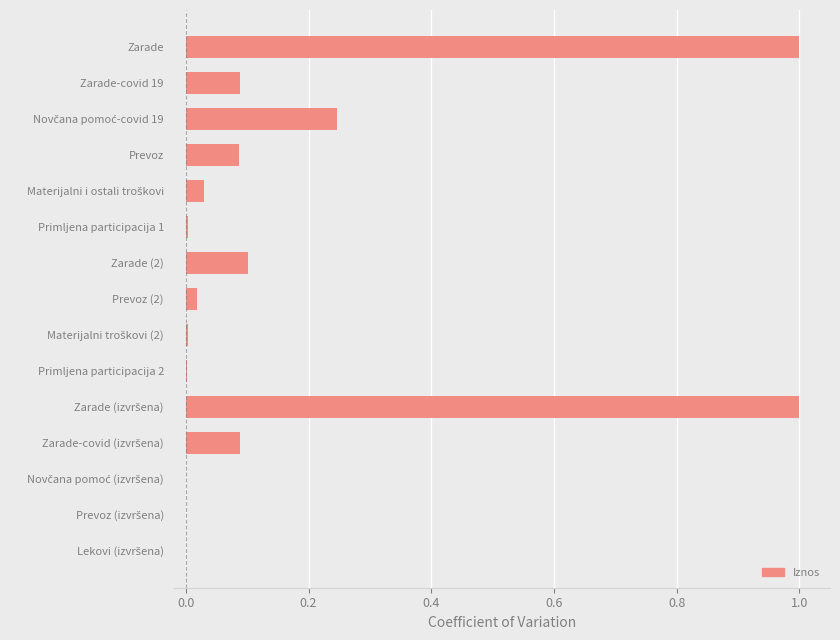

What is the maximum value shown in the chart?

1.0